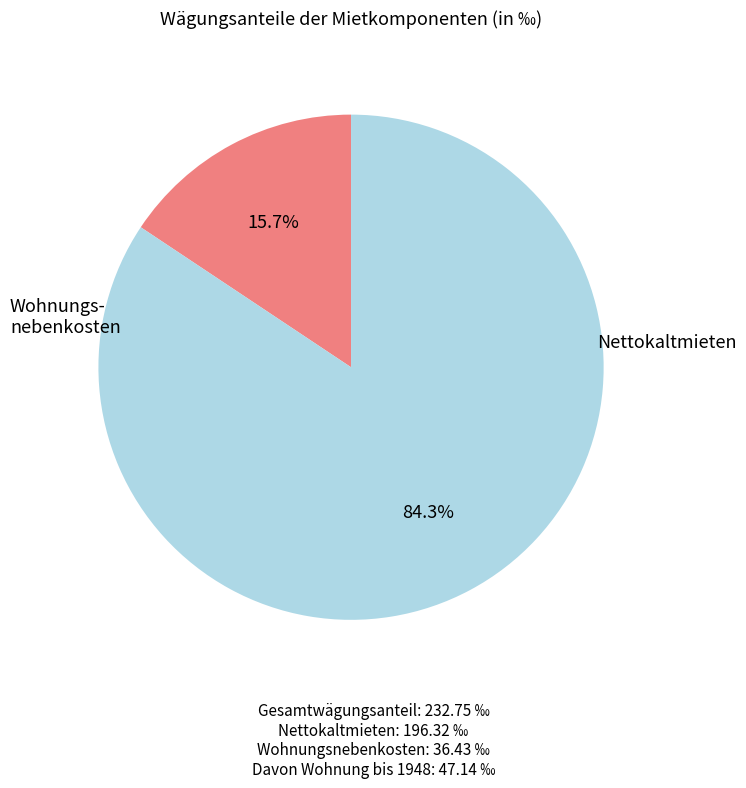

Count the number of slices in the pie.

2